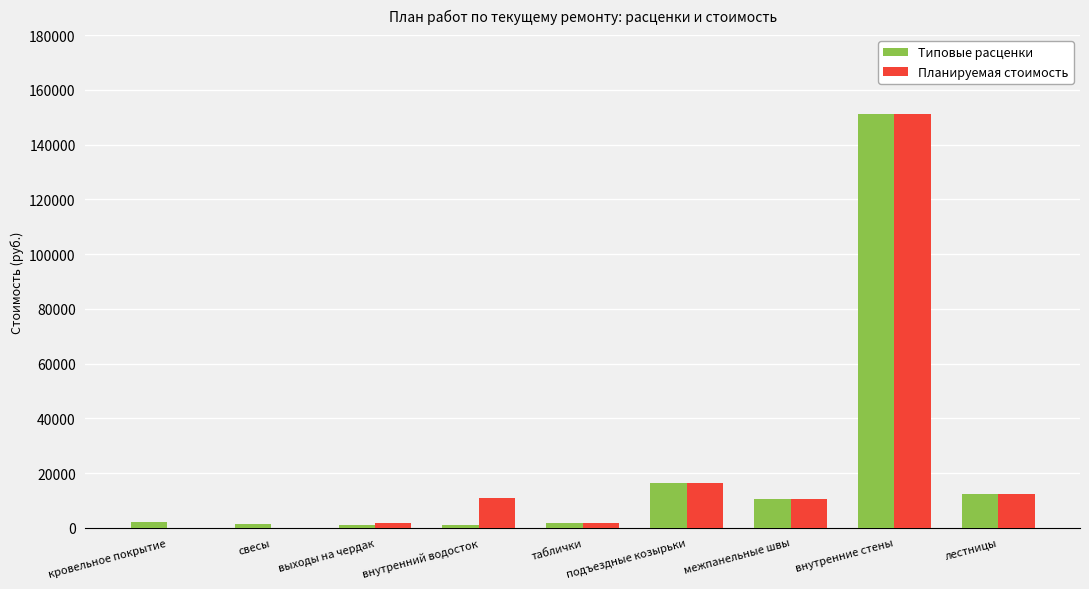

Is the value of Планируемая стоимость at кровельное покрытие greater than the value of Типовые расценки at подъездные козырьки?

No